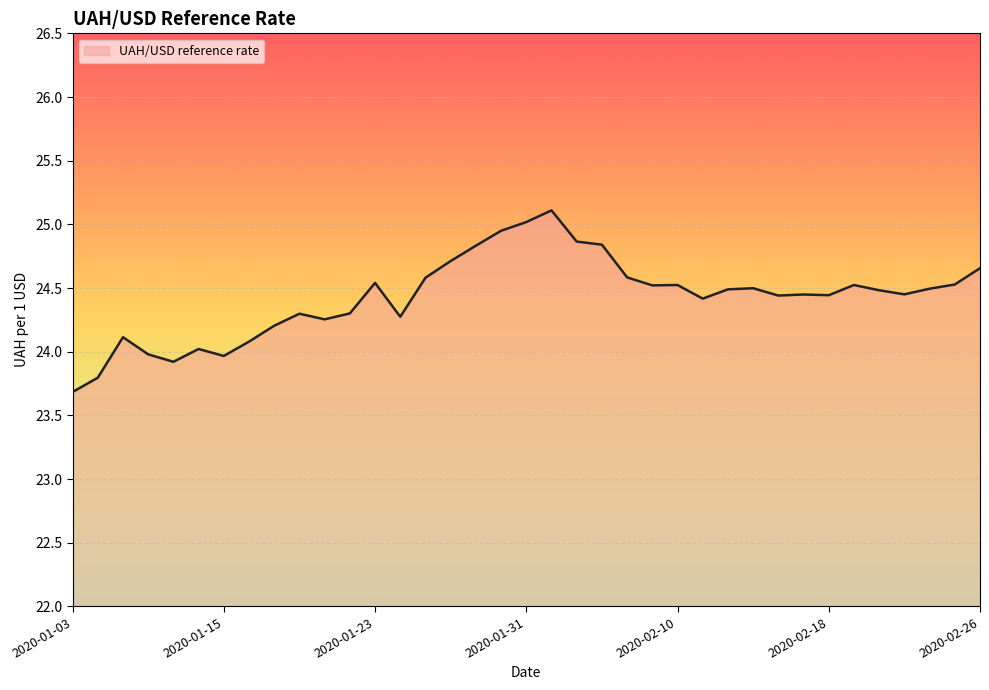

What is the difference between the maximum and minimum values?

1.4